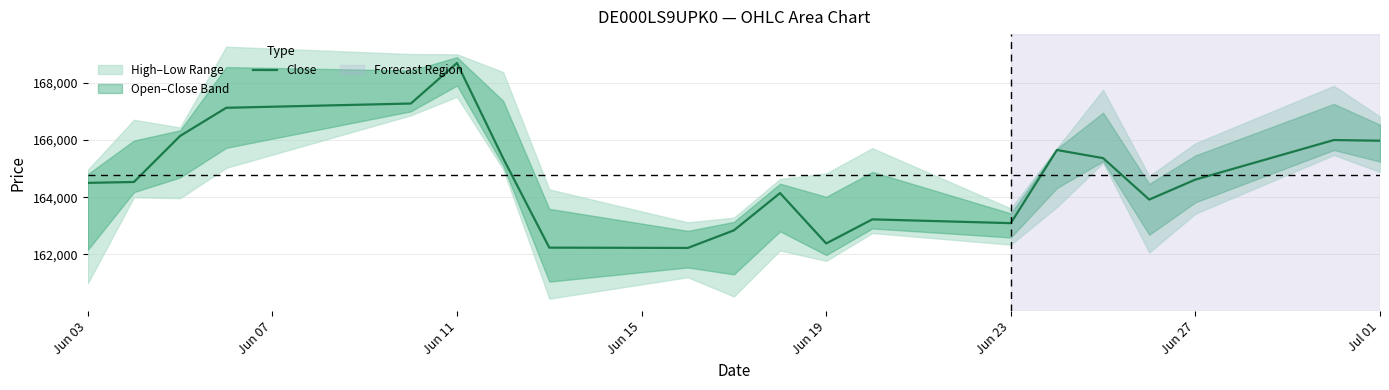

What is the value of the 20th point from the left?

165970